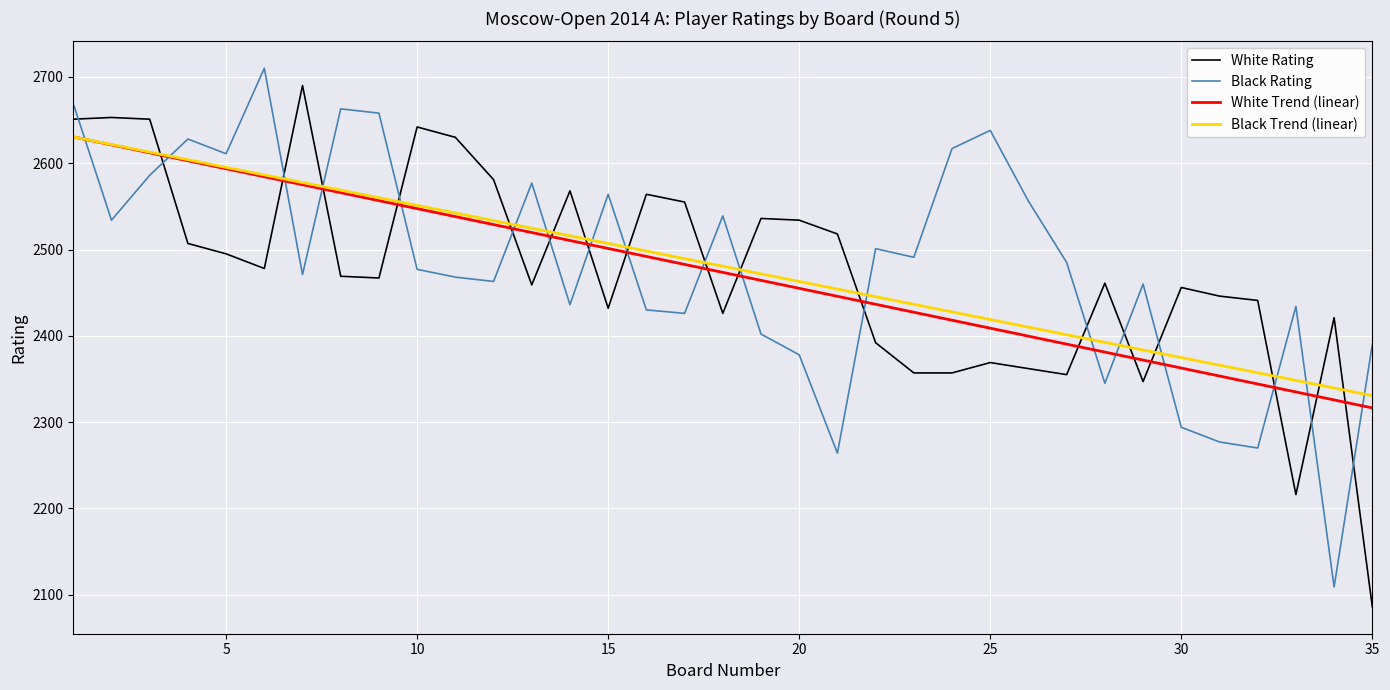

Which series has the widest spread of values?

White Rating